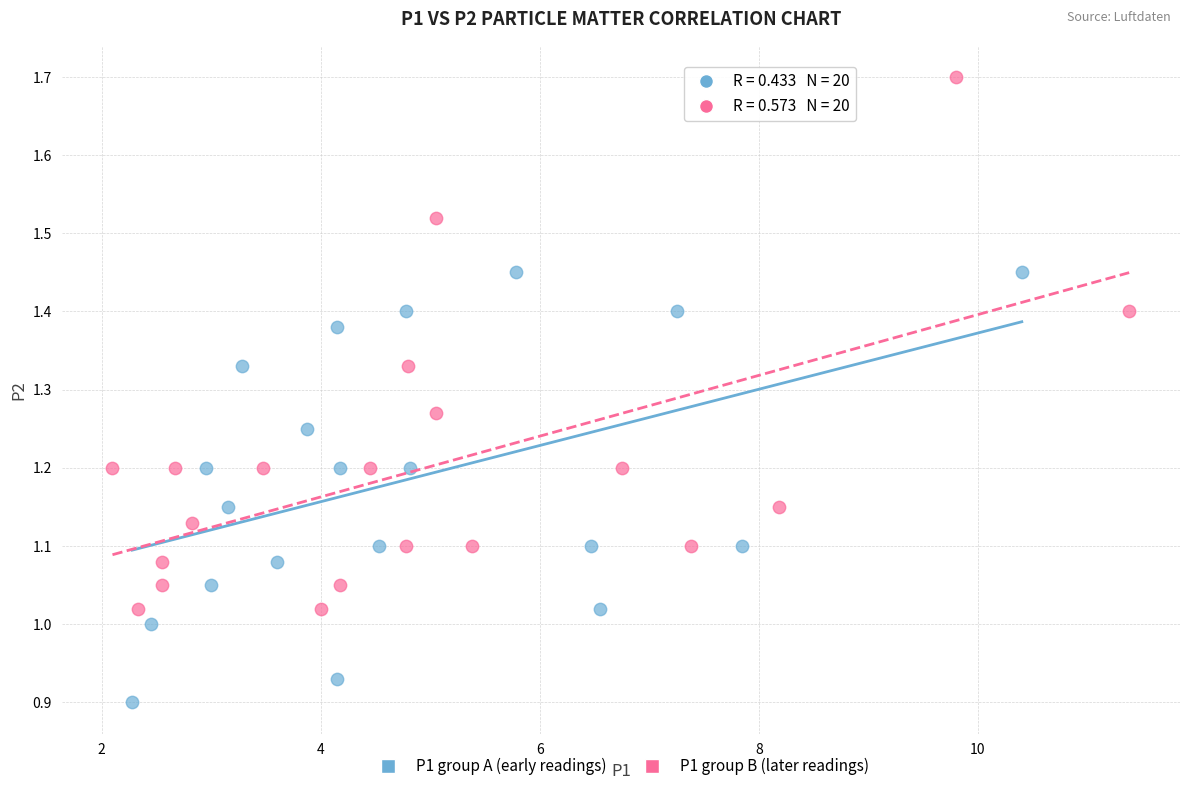

What are all the series names shown in the legend?

P1 group A (early readings), P1 group B (later readings)